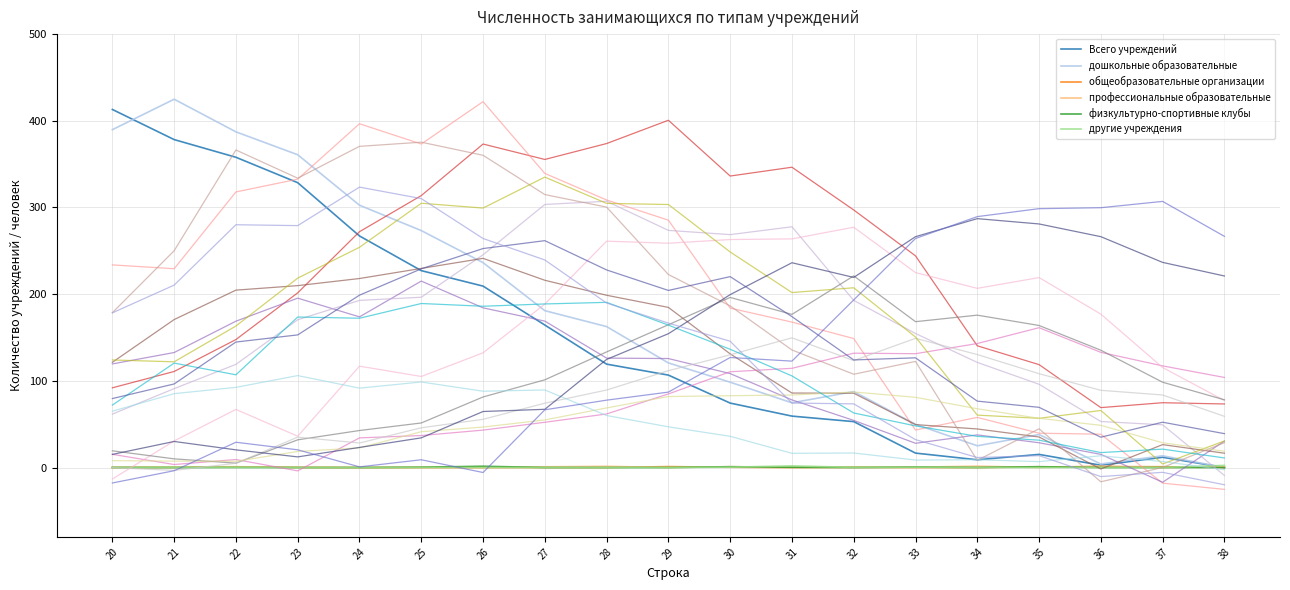

Is this an area chart (filled region under the line)?

No